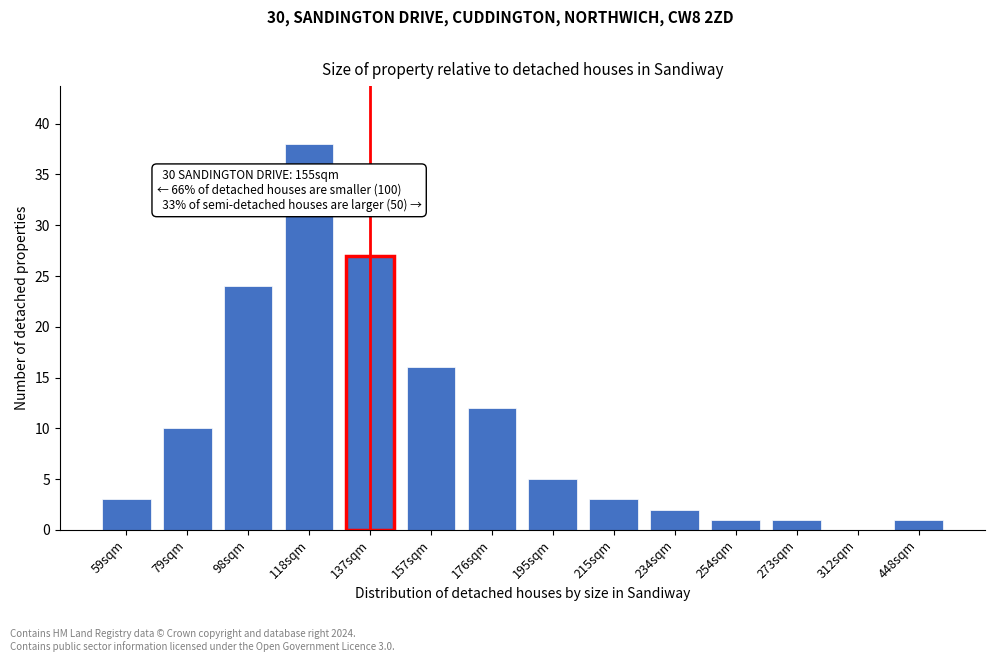

Reading right to left, what are all the values shown in this chart?

448sqm=1	312sqm=0	273sqm=1	254sqm=1	234sqm=2	215sqm=3	195sqm=5	176sqm=12	157sqm=16	137sqm=27	118sqm=38	98sqm=24	79sqm=10	59sqm=3